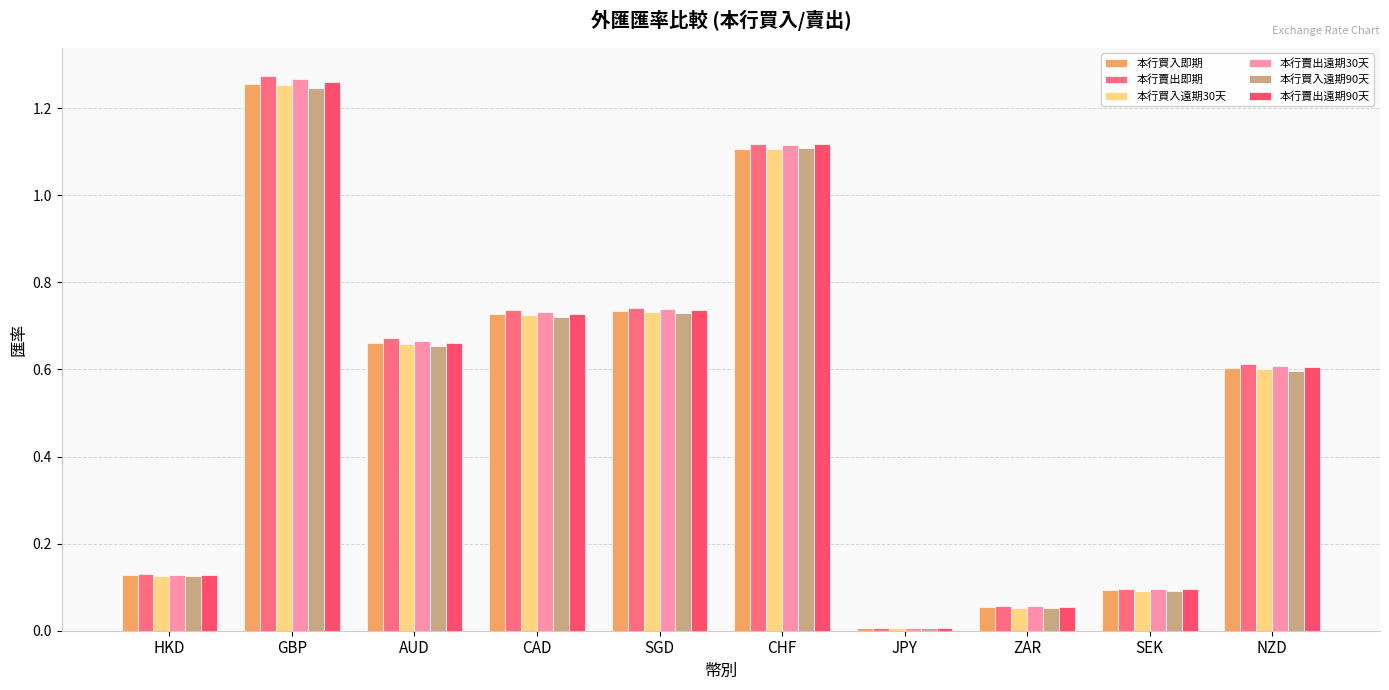

Which label corresponds to the smallest value in the chart?

JPY